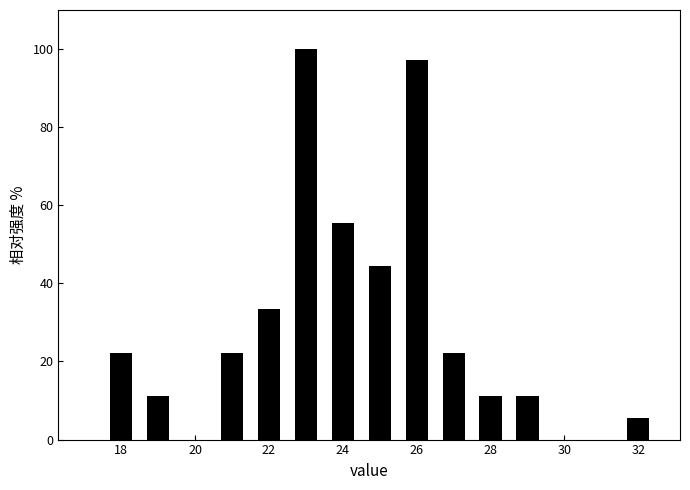

How tall is the bar that spans 27.5 to 28.5 on the x-axis? Neither the bar edges nor the heights are printed on the chart, so give them approximately, as read against the axes.

12